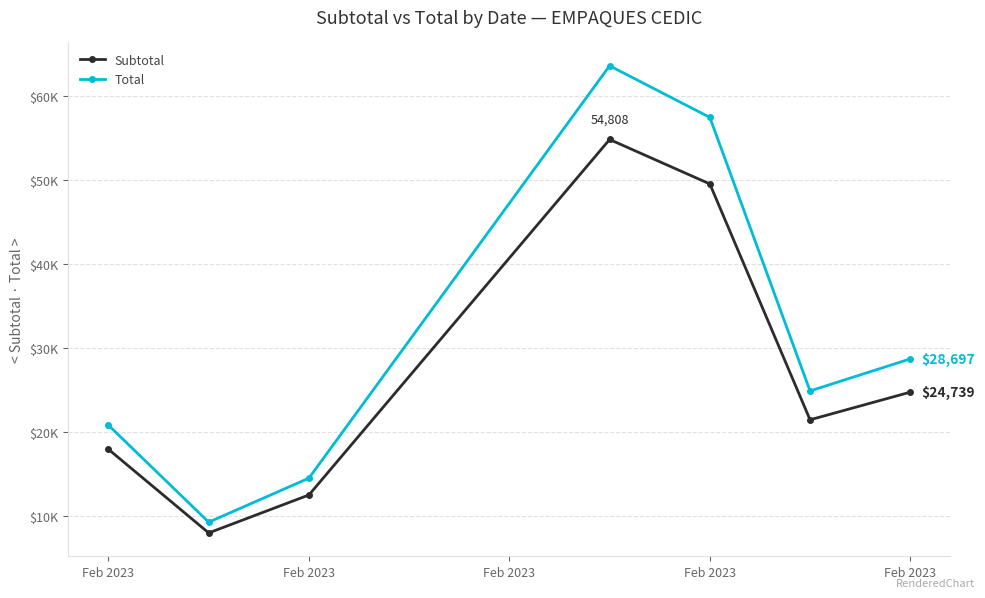

Is this an area chart (filled region under the line)?

No